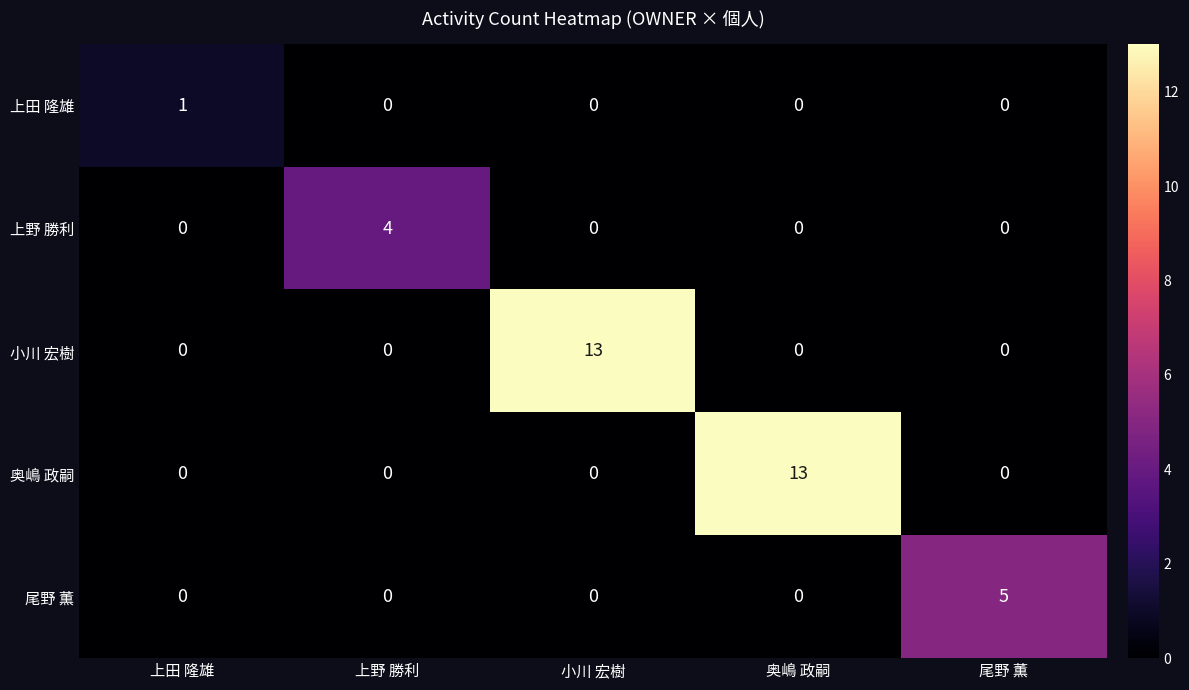

Is it true that 尾野 薫 equals 0 at 上野 勝利?

True